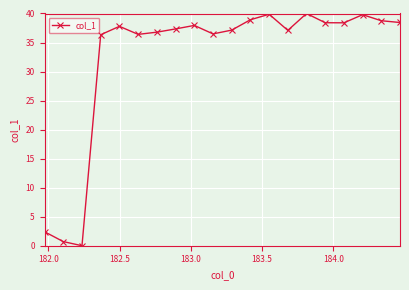

What is the difference between the maximum and second lowest values?

39.3